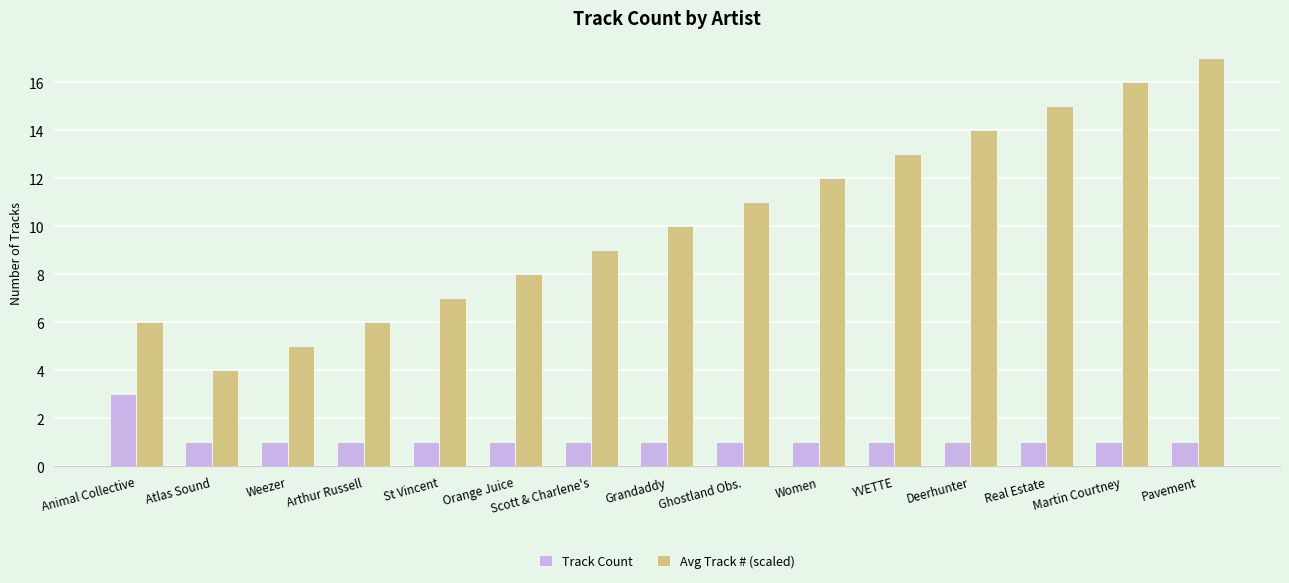

Which series has the largest range (max minus min)?

Avg Track # (scaled)